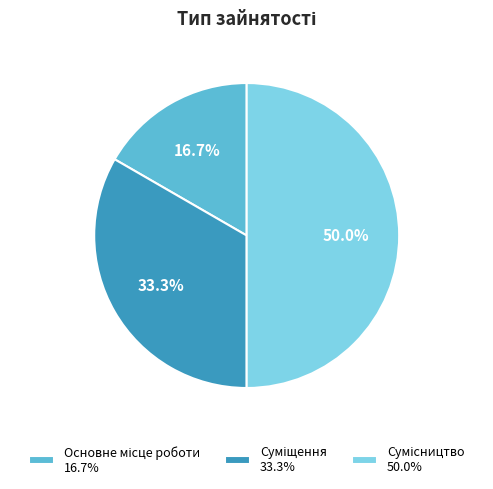

How many segments does this pie chart have?

3